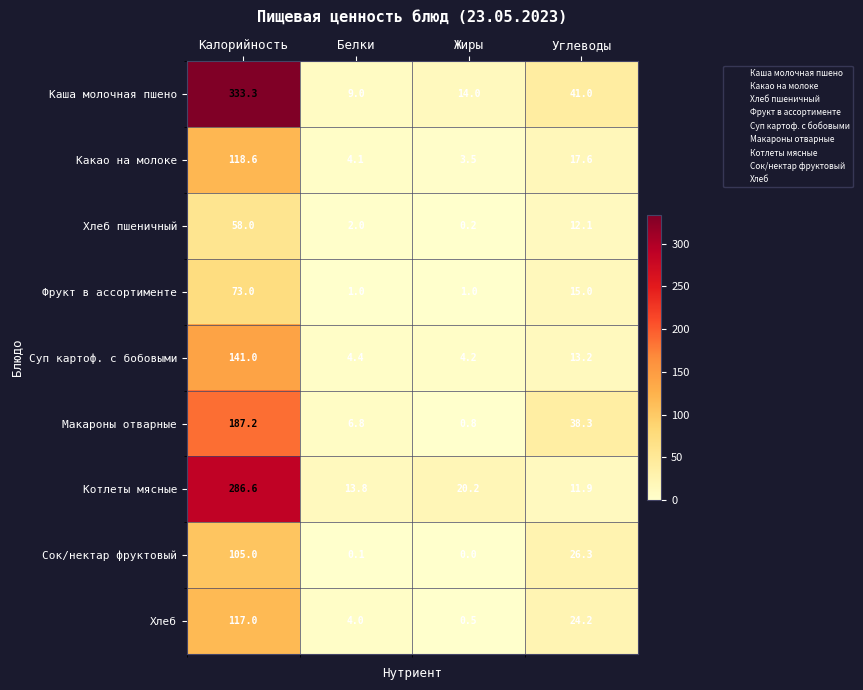

Which series has the widest spread of values?

Каша молочная пшено